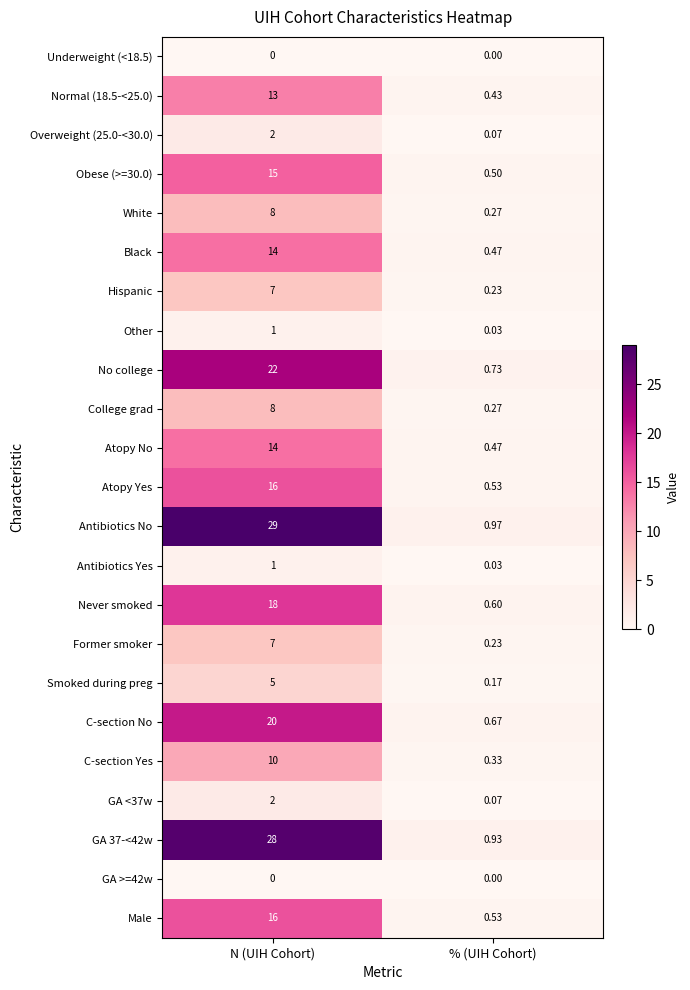

What is the spread (max minus min) of values at % (UIH Cohort)?

1.0